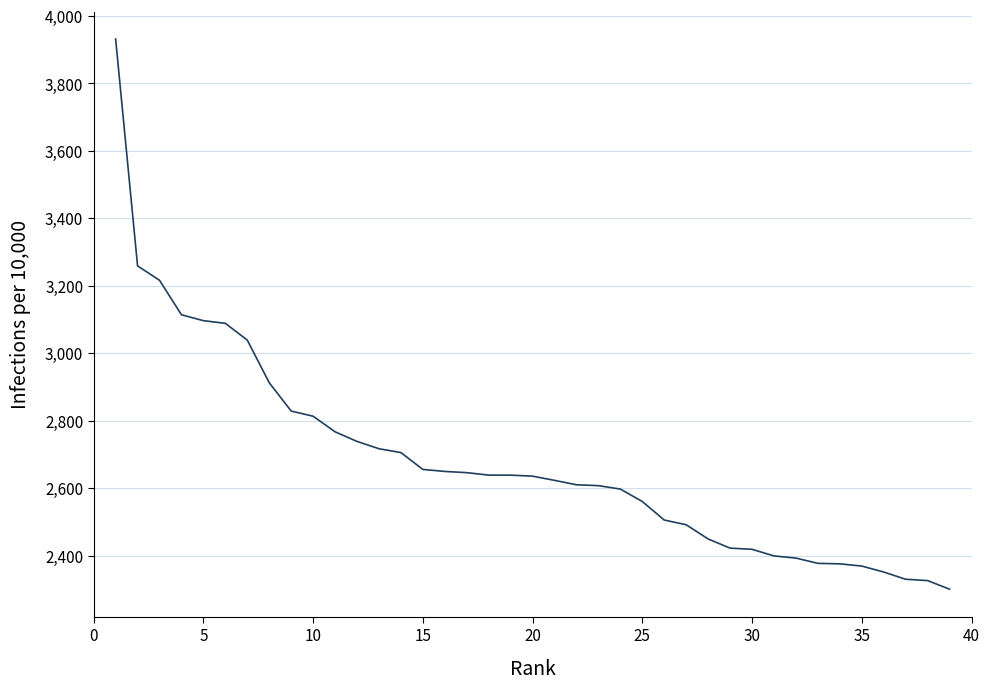

What is the difference between the maximum and minimum values?

1630.6